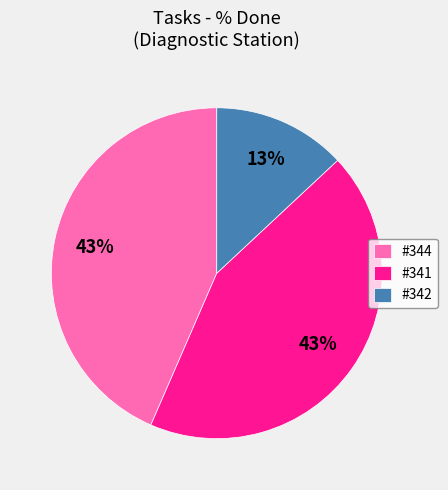

What is the smallest slice in the pie chart?

#342